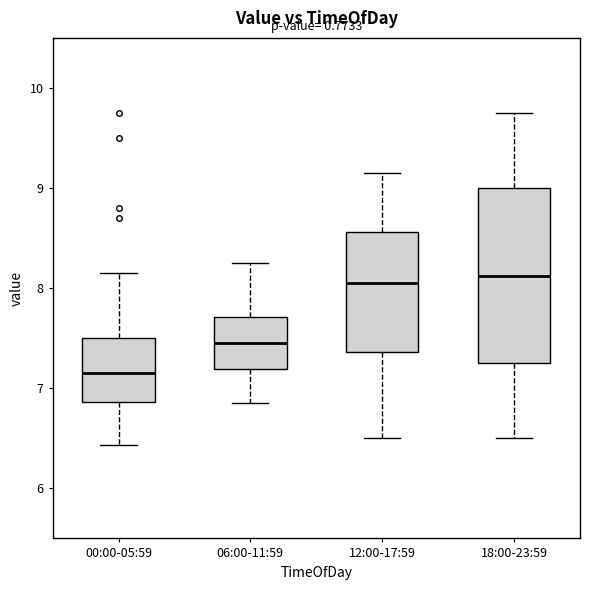

Reading left to right, read every box against the y-axis: the position of its median line, the range the box covers, and the ends of its whiskers. The values are not printed on the chart, so give them approximately, as read against the axis.

00:00-05:59: median 7.2, box 6.9 to 7.5, whiskers 6.4 to 8.2
06:00-11:59: median 7.5, box 7.2 to 7.7, whiskers 6.9 to 8.3
12:00-17:59: median 8.1, box 7.4 to 8.6, whiskers 6.5 to 9.2
18:00-23:59: median 8.1, box 7.3 to 9.0, whiskers 6.5 to 9.8